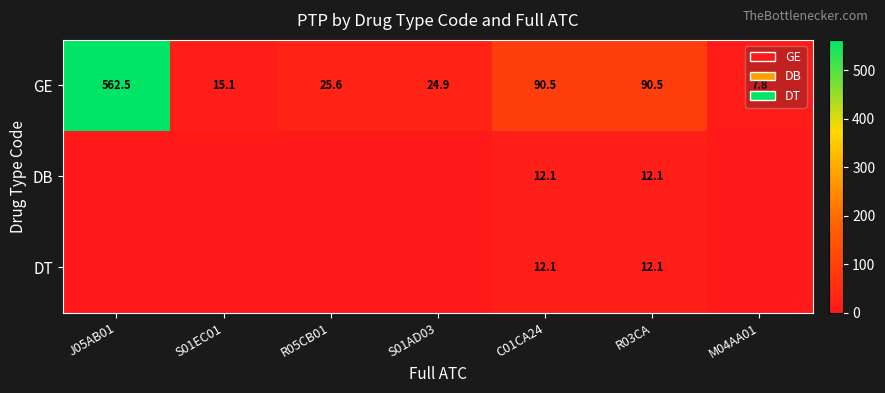

At which label does GE reach its peak?

J05AB01